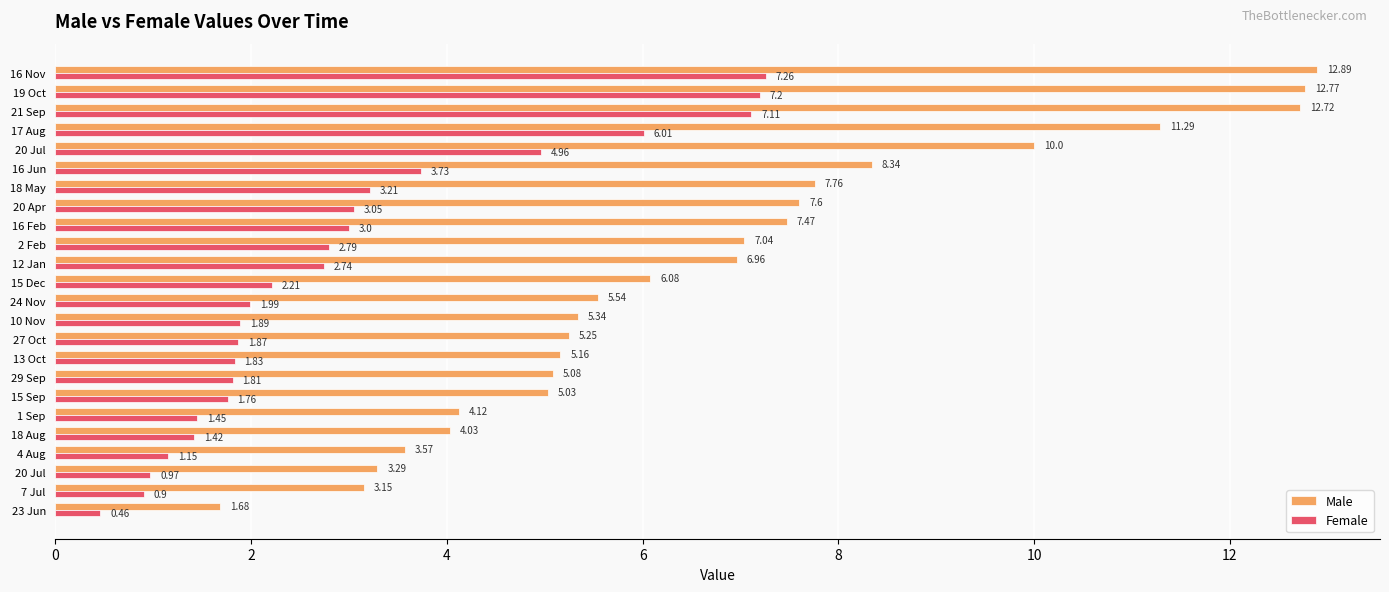

What are all the series names shown in the legend?

Male, Female